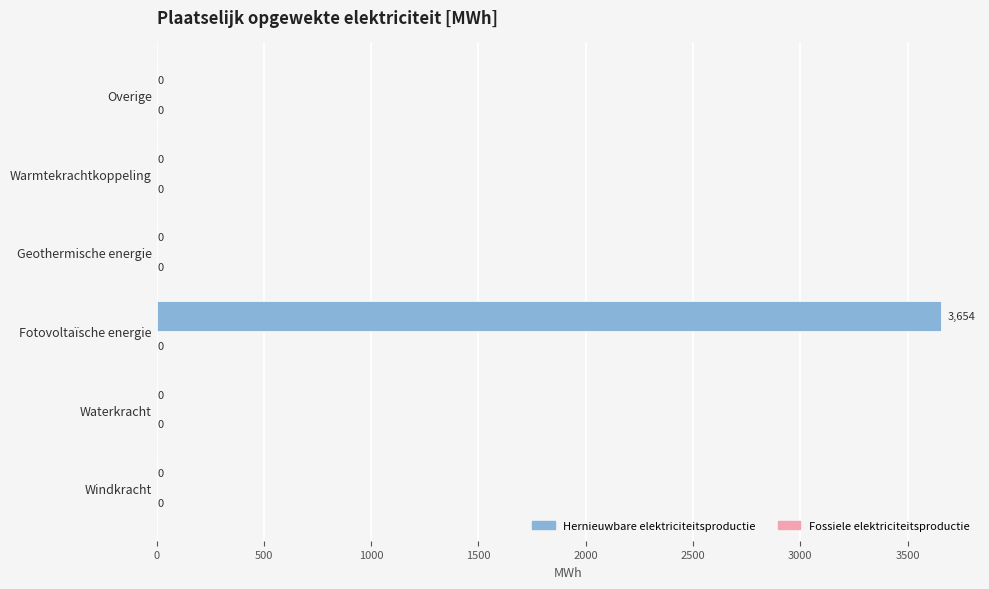

True or false: the data shows 3654.5 at Fotovoltaïsche energie.

True